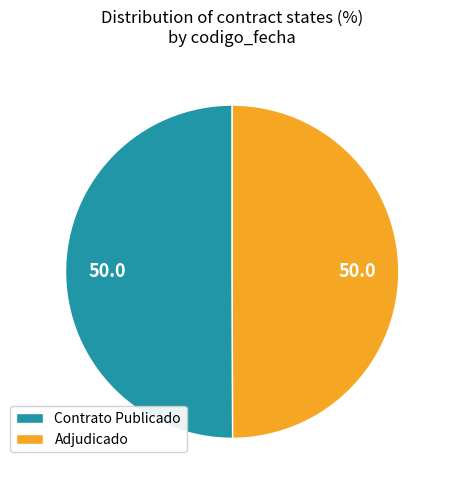

What is the ratio of the value at Adjudicado to the value at Contrato Publicado?

1.0